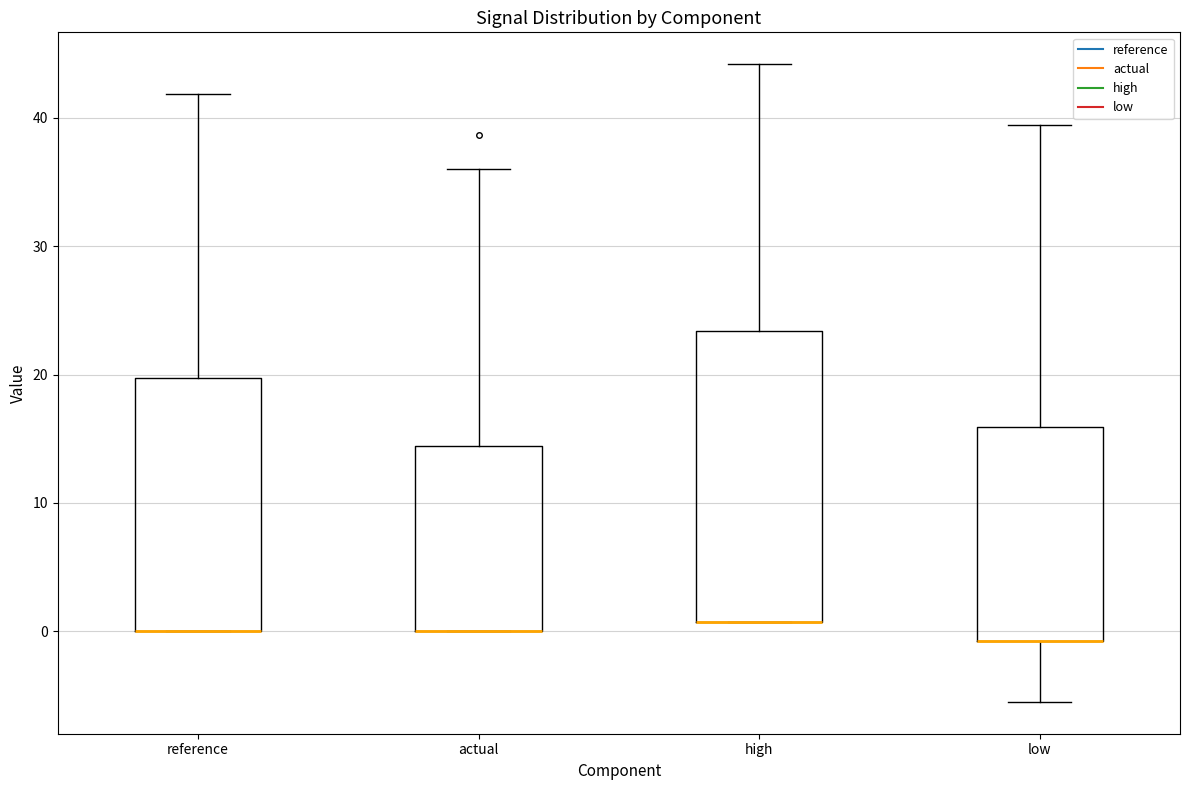

Where is the upper edge of the box for high on the y-axis? The values are not printed on the chart, so give them approximately, as read against the axis.

23